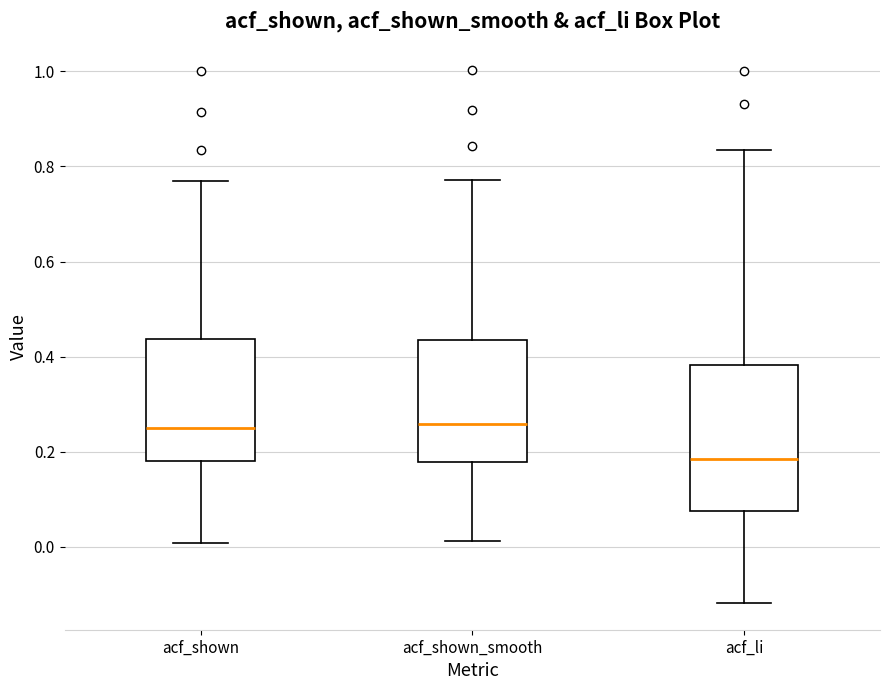

Which box has the lowest median line?

acf_li